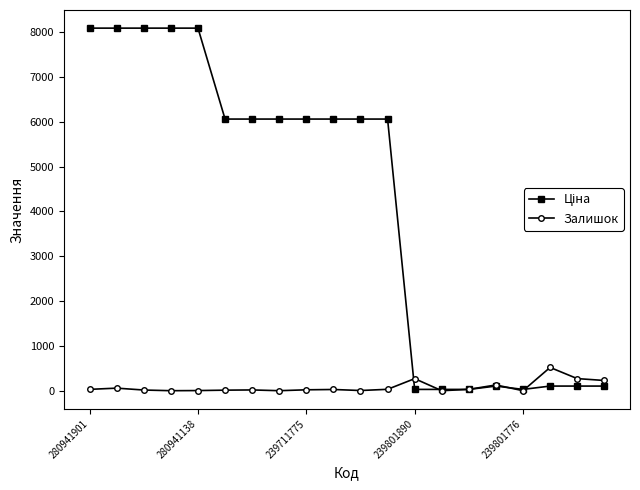

At how many categories does at least one series exceed 7964?

5